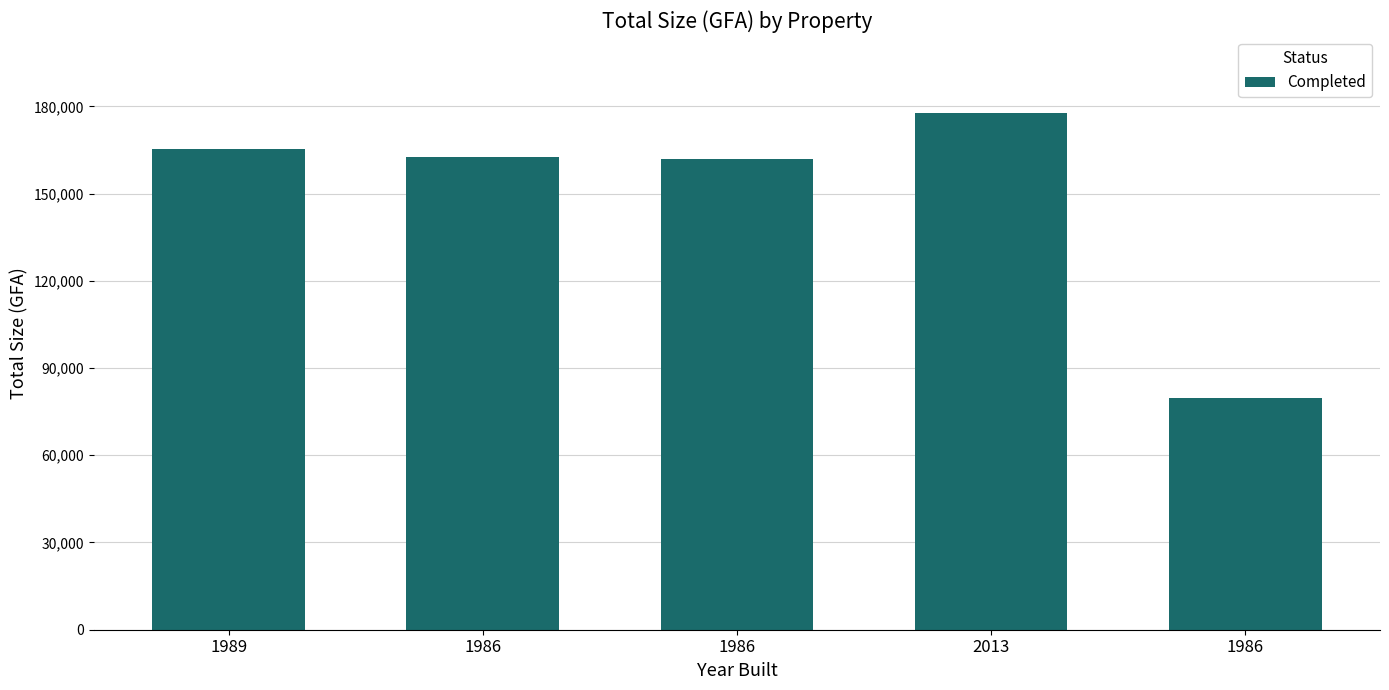

List the labels in order of value, smallest first.

1986, 1986, 1986, 1989, 2013